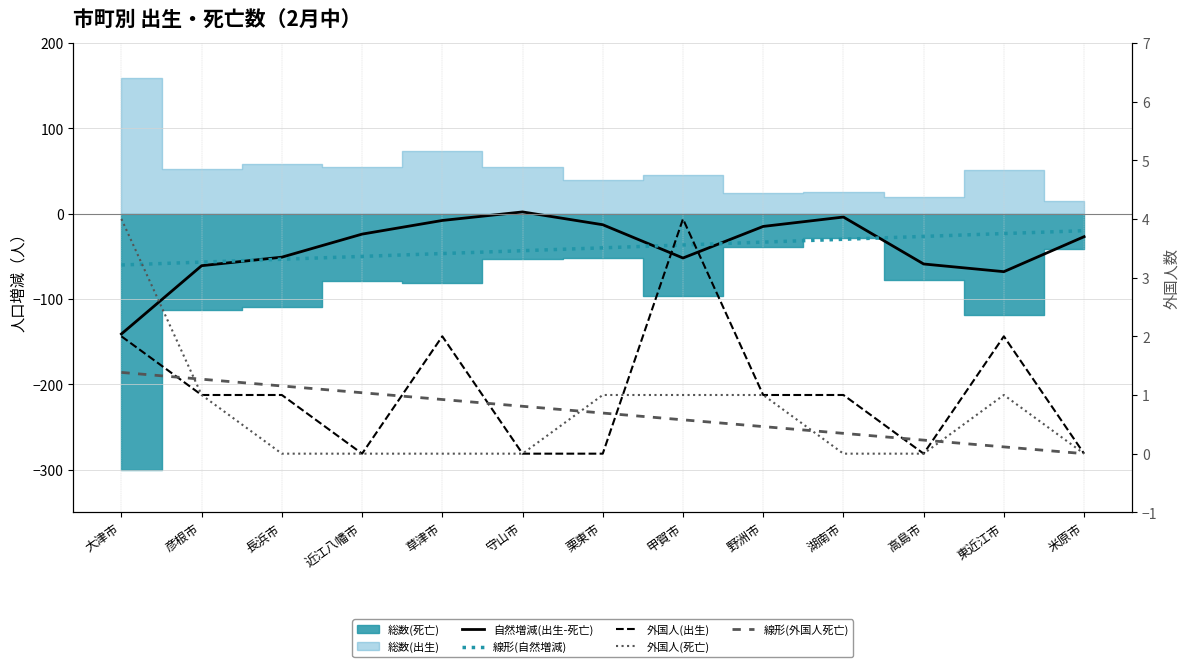

Where is the first local maximum for うち外国人(出生)?

草津市